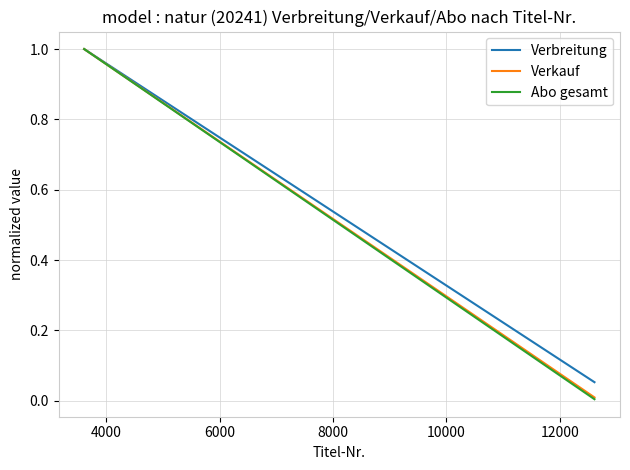

True or false: Verkauf and Abo gesamt cross at least once.

False